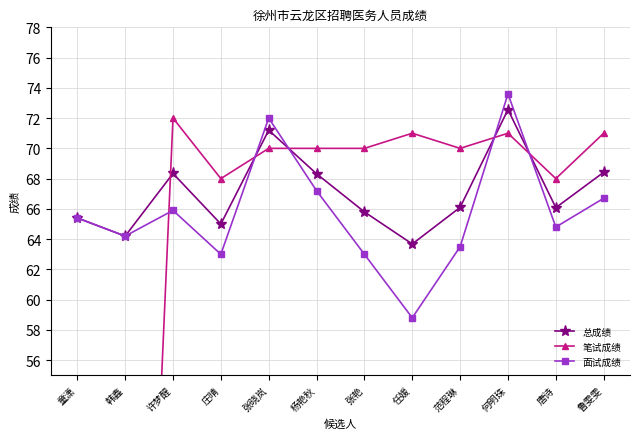

How many lines are shown in the chart?

3